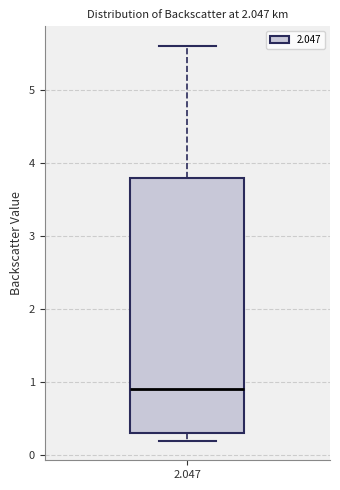

Read this box plot against the y-axis: the position of the median line, the range covered by the box, and the ends of both whiskers. The values are not printed on the chart, so give them approximately, as read against the axis.

median 0.9, box 0.3 to 3.8, whiskers 0.2 to 5.6